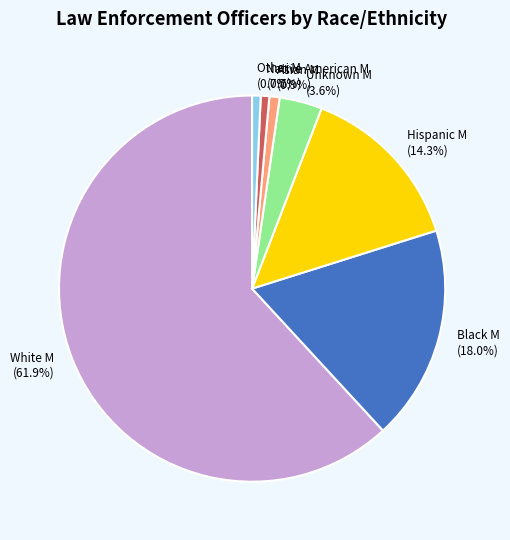

Is Unknown M the majority of the pie?

No